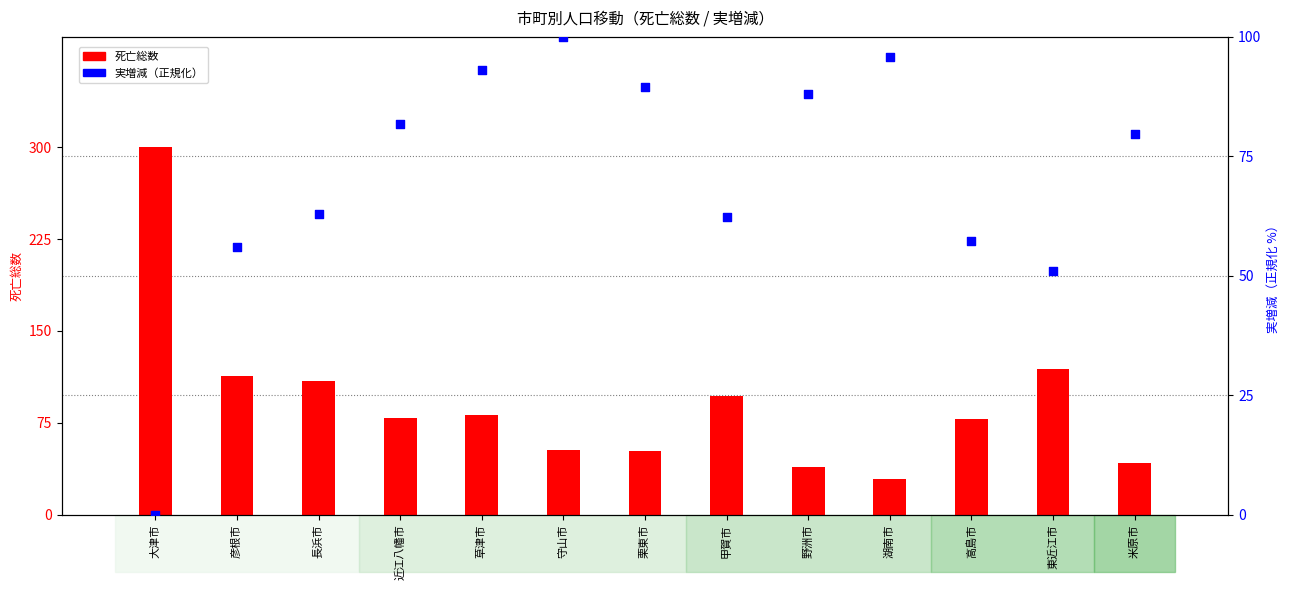

Which series contains the lowest Y value?

実増減（正規化）